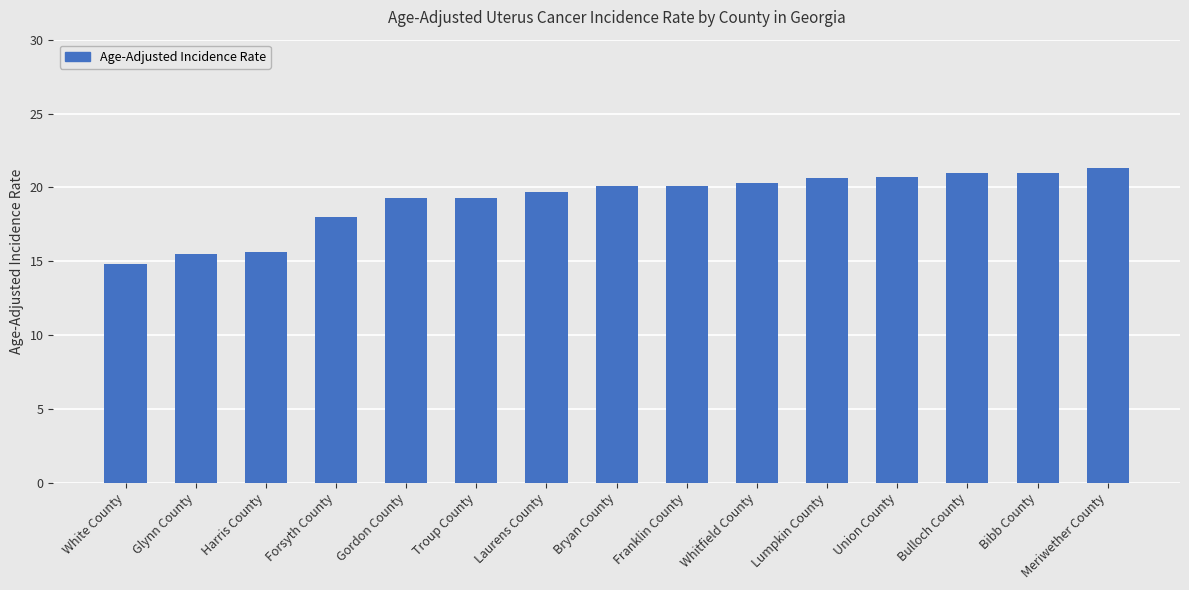

Are the bars horizontal?

No